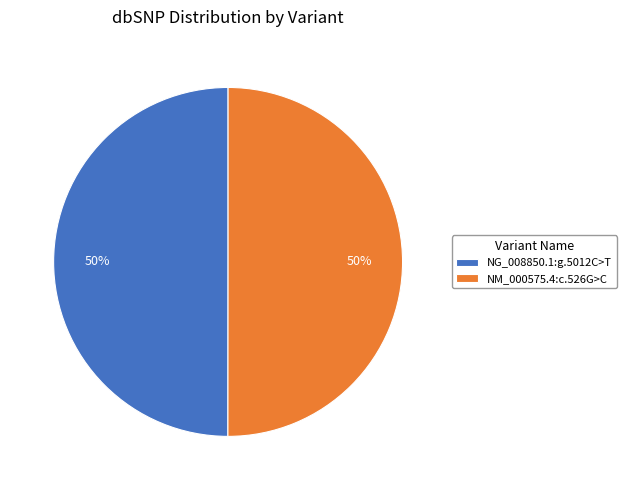

Combined, do NG_008850.1:g.5012C>T and NM_000575.4:c.526G>C account for over 50%?

Yes